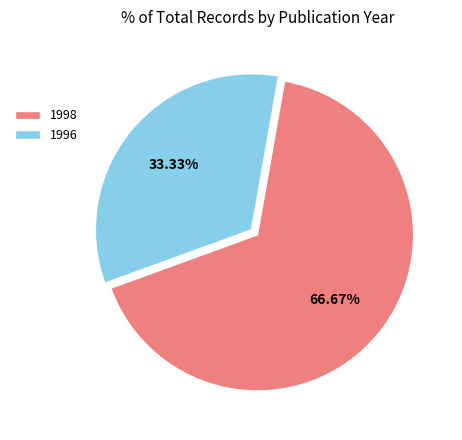

Does 1998 represent more than half of the total?

Yes